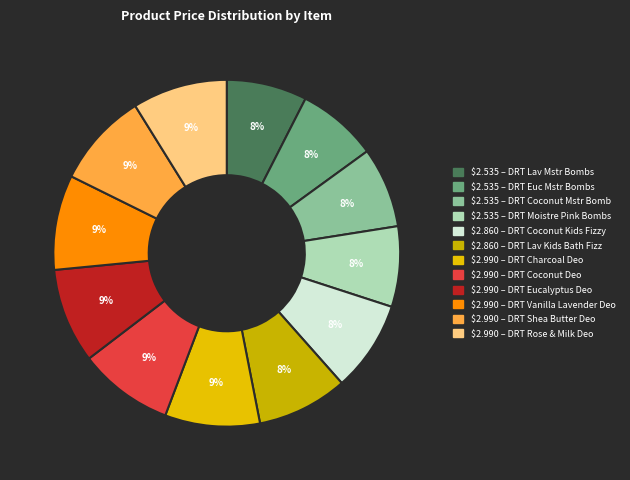

Which category has the biggest portion of the pie?

DRT CHARCOAL 2.65OZ DEO